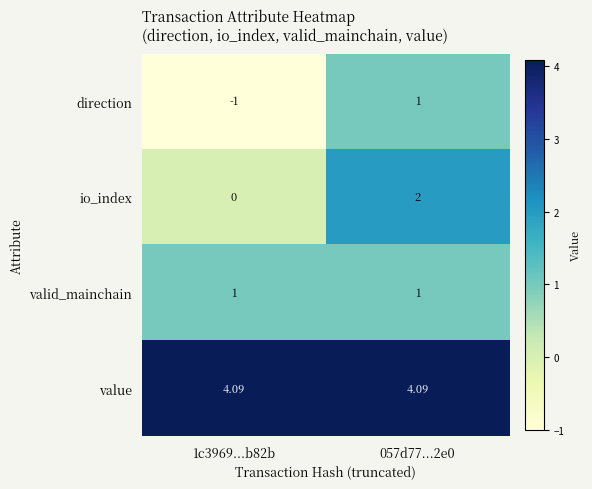

Is the value of io_index at 1c3969...b82b greater than the value of direction at 057d77...2e0?

No